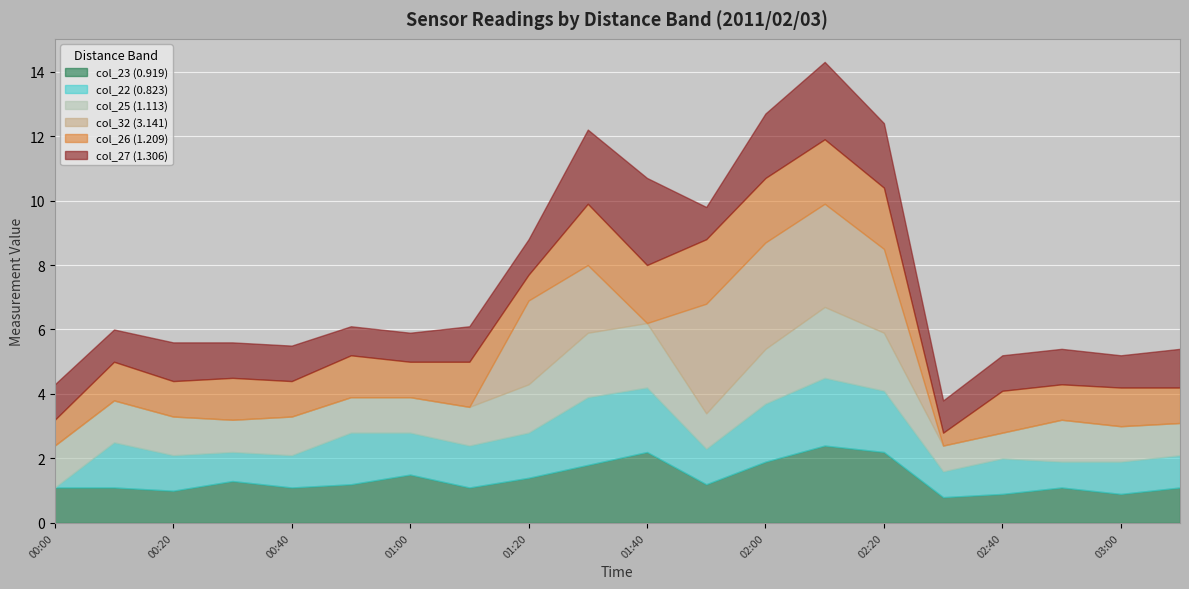

Between 2011/02/03 01:50 and 2011/02/03 00:30, which is larger?

2011/02/03 00:30